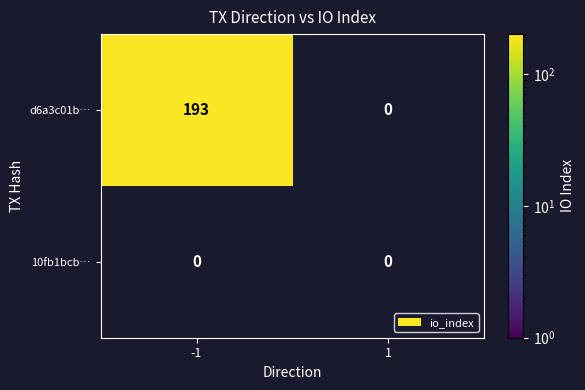

Between io_index and direction, which is larger?

io_index